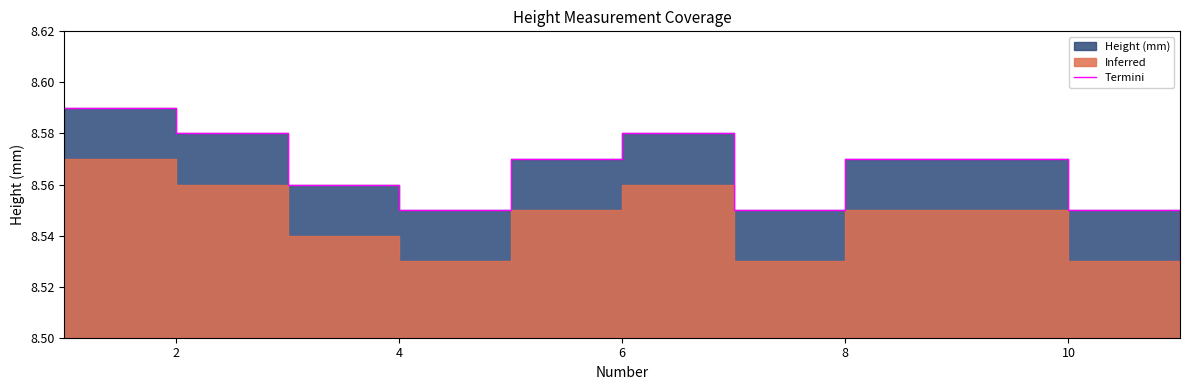

Does the chart display data point markers on the line(s)?

No